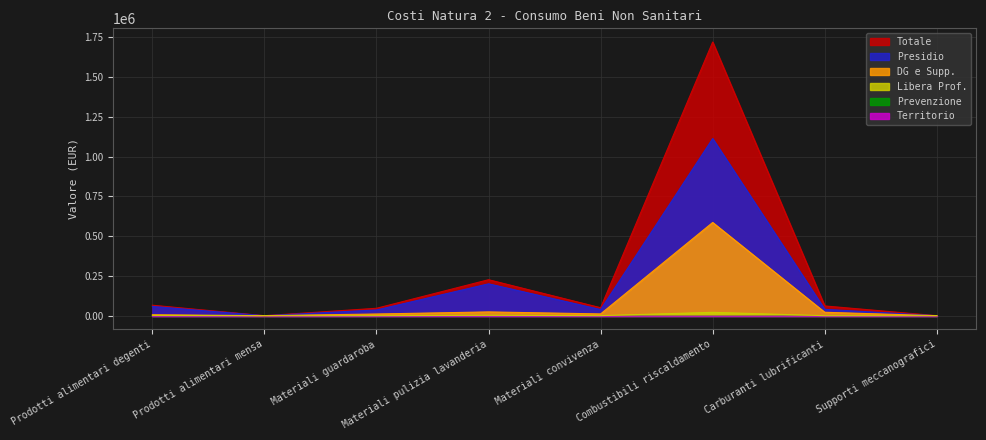

Does the chart display data point markers on the line(s)?

No